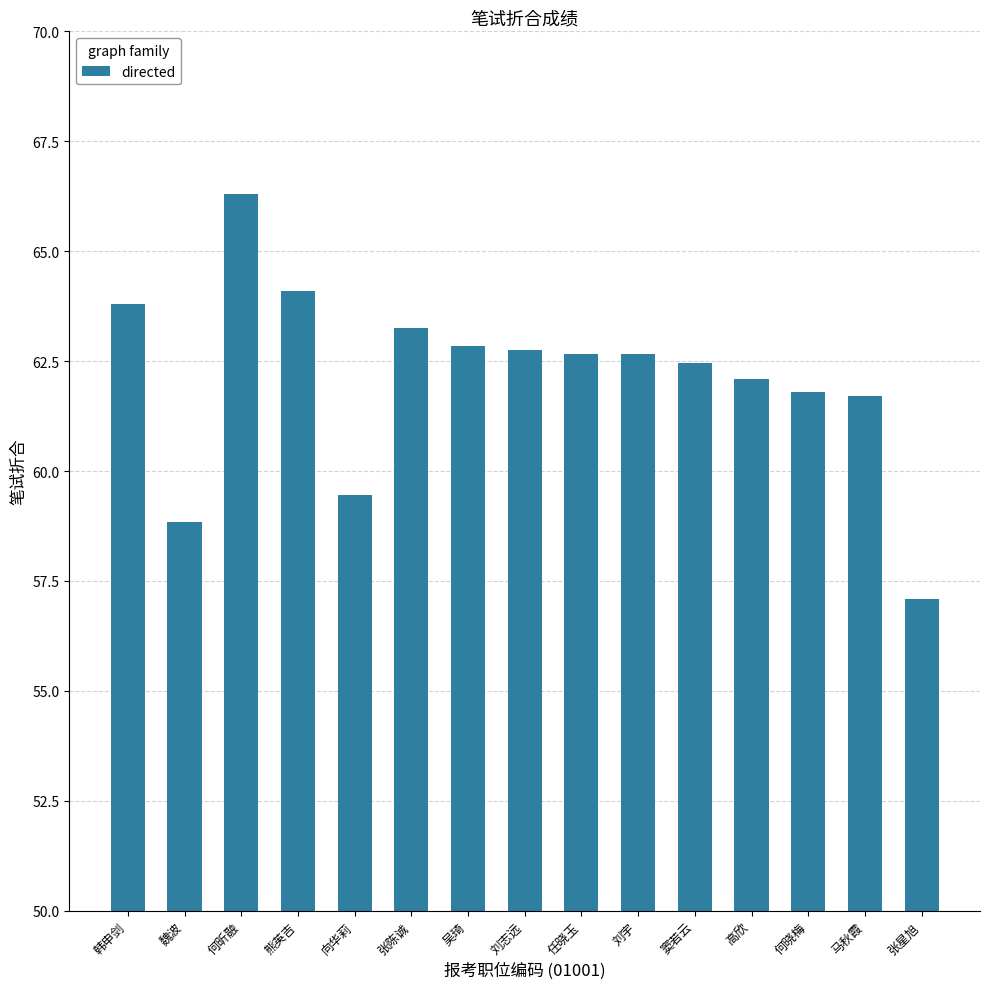

What is the label of the 2nd bar from the right?

马秋霞